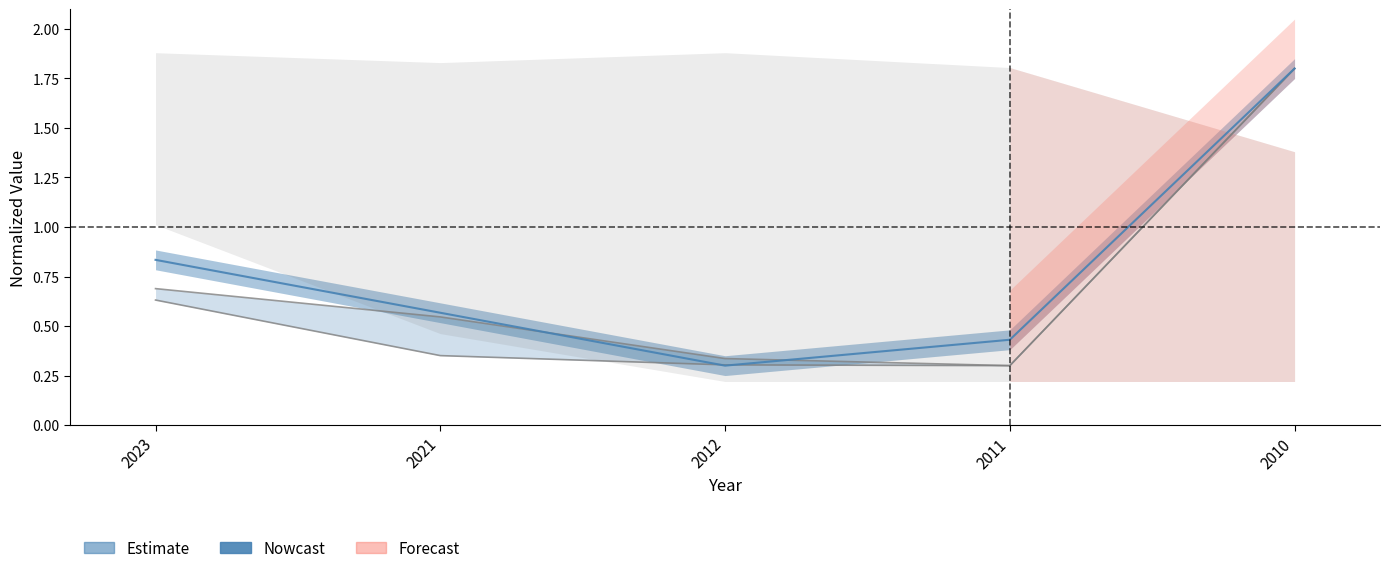

What is the difference between the lower_bound values at 2010 and 2012?

1.5